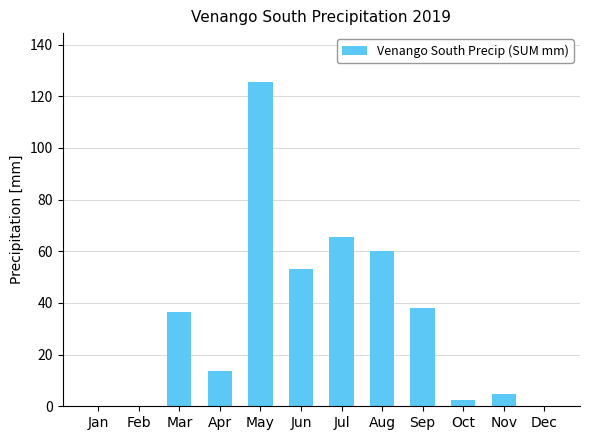

What is the maximum value shown in the chart?

125.6